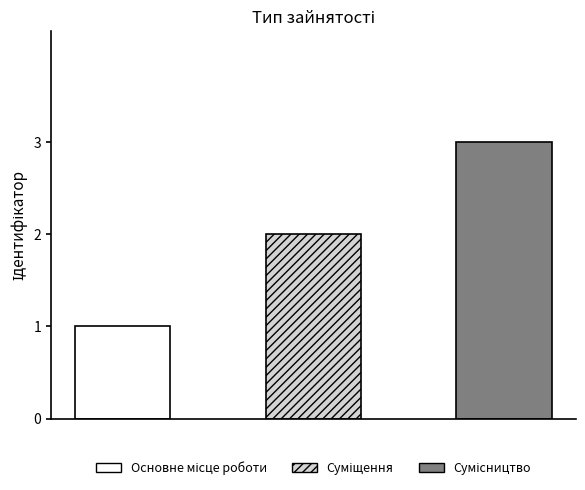

At which category does the chart reach its minimum across all series?

Основне місце роботи